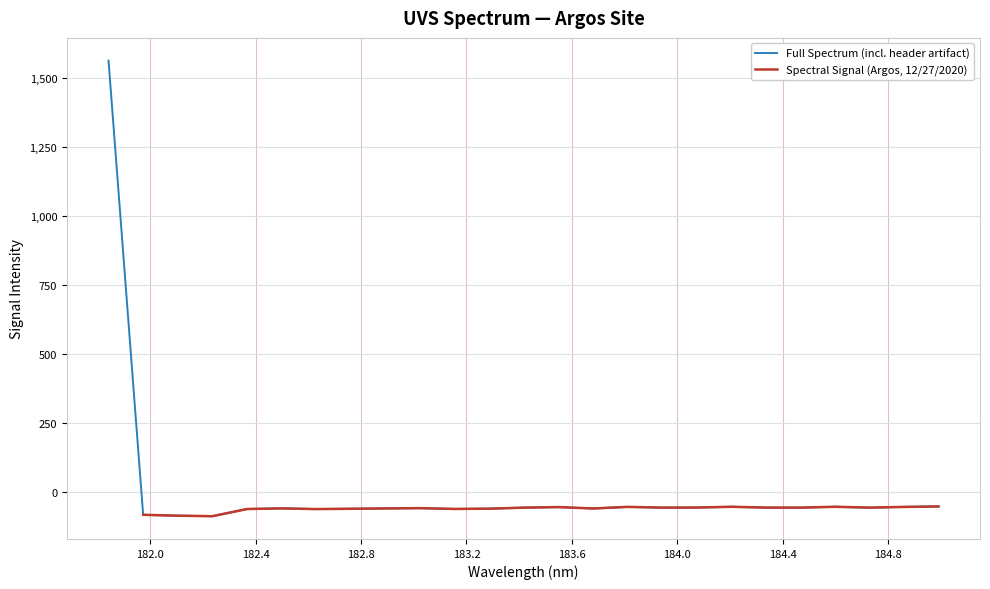

Which category has the lowest value across all series?

182.2359681898